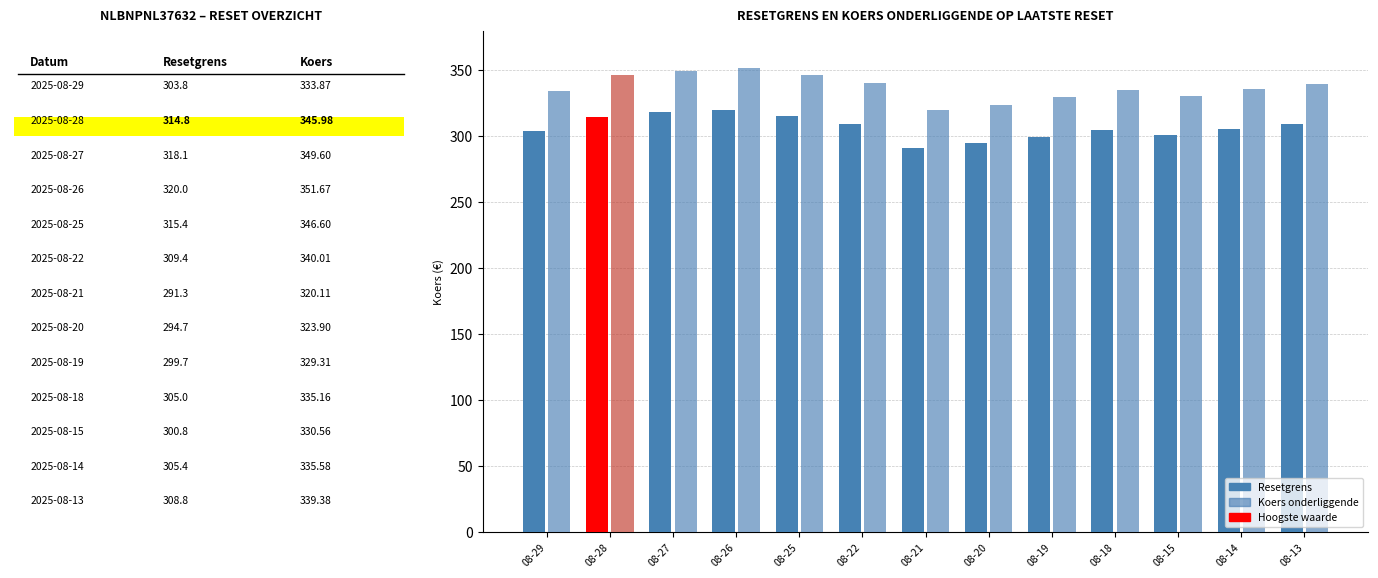

Reading right to left, what are all the values shown in this chart?

Resetgrens: 308.8	305.4	300.8	305.0	299.7	294.7	291.3	309.4	315.4	320.0	318.1	314.8	303.8
Koers onderliggende: 339.4	335.6	330.6	335.2	329.3	323.9	320.1	340.0	346.6	351.7	349.6	346.0	333.9